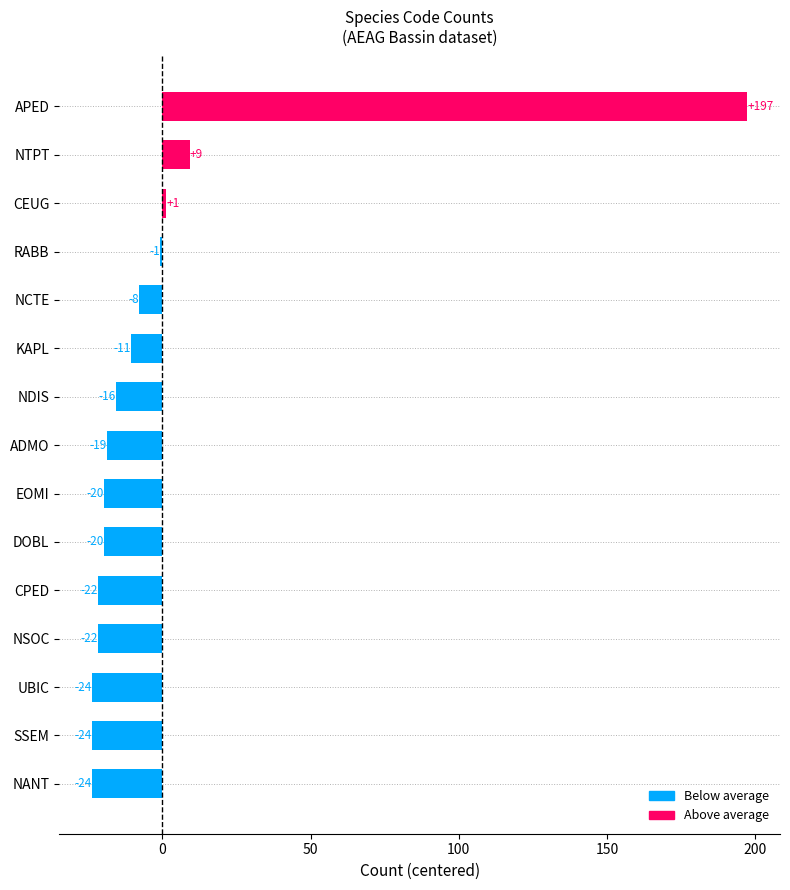

How many bars are there in total?

15